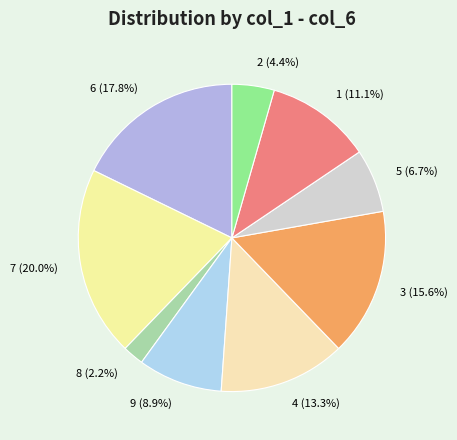

To the nearest percent, what percentage of the pie is 4?

13%